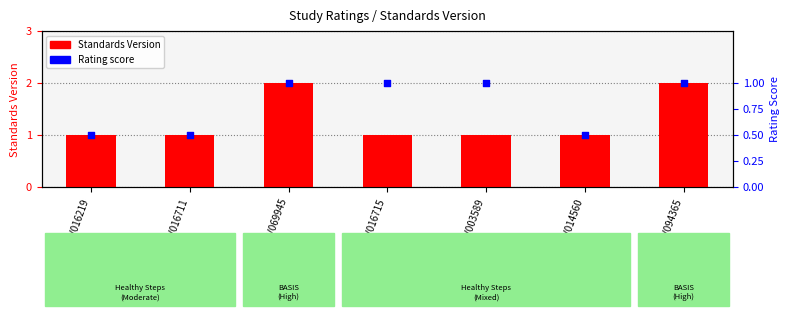

Between WWHV003589 and WWHV016219, which is larger?

WWHV003589